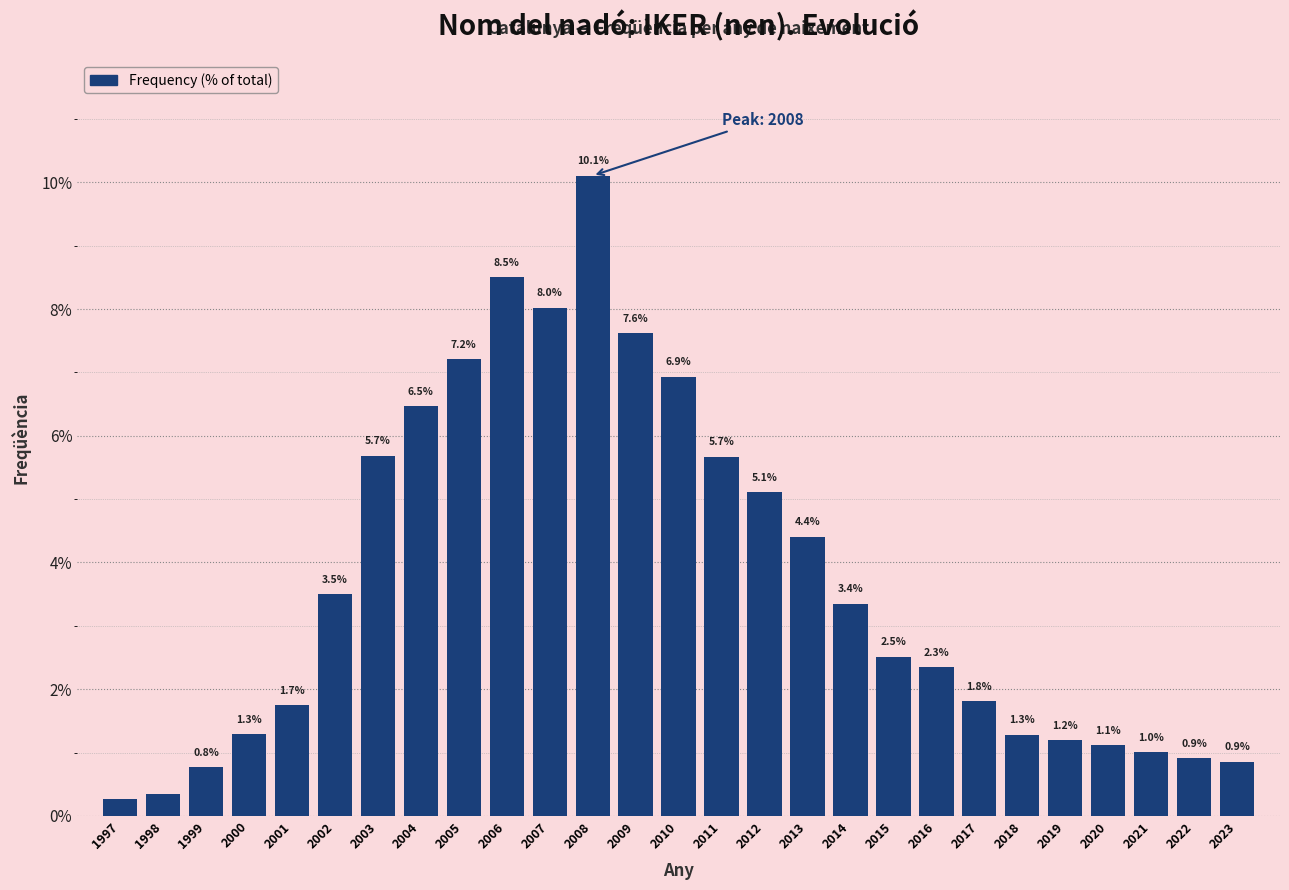

What is the value of the 16th bar from the left?

5.1